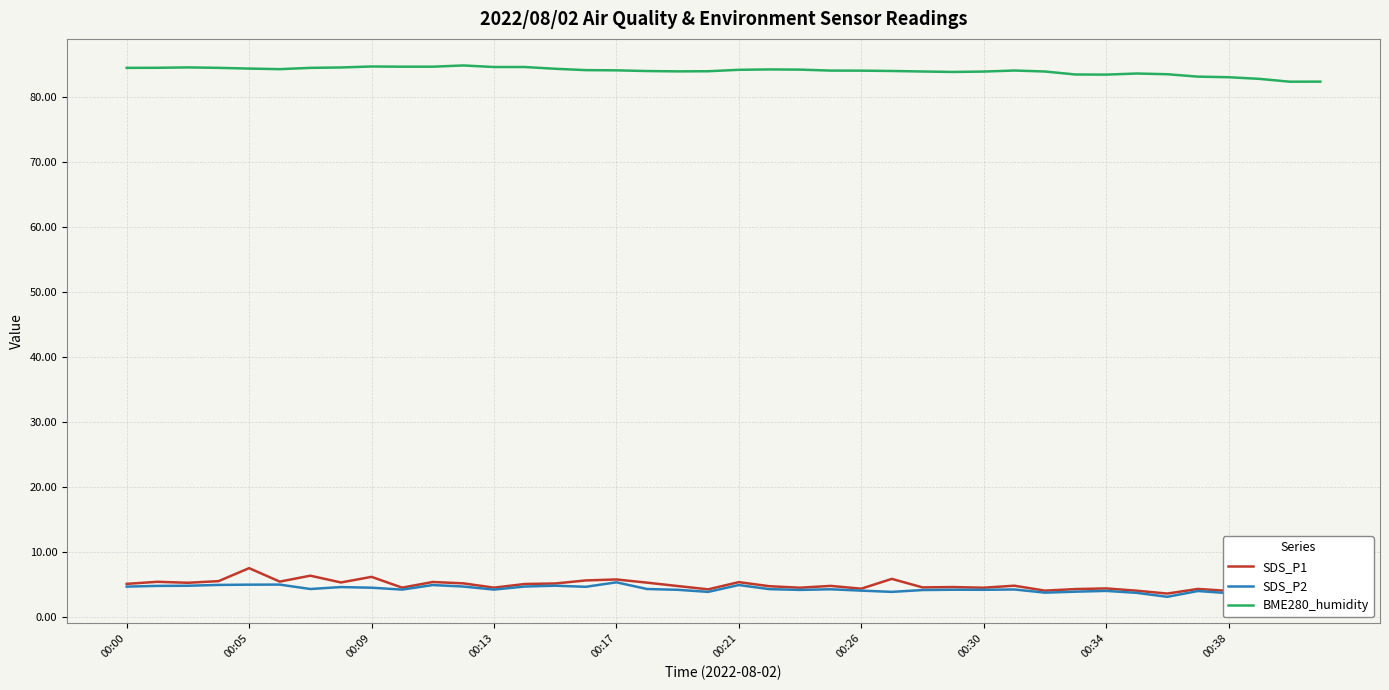

Which series has the largest total across all categories?

BME280_humidity